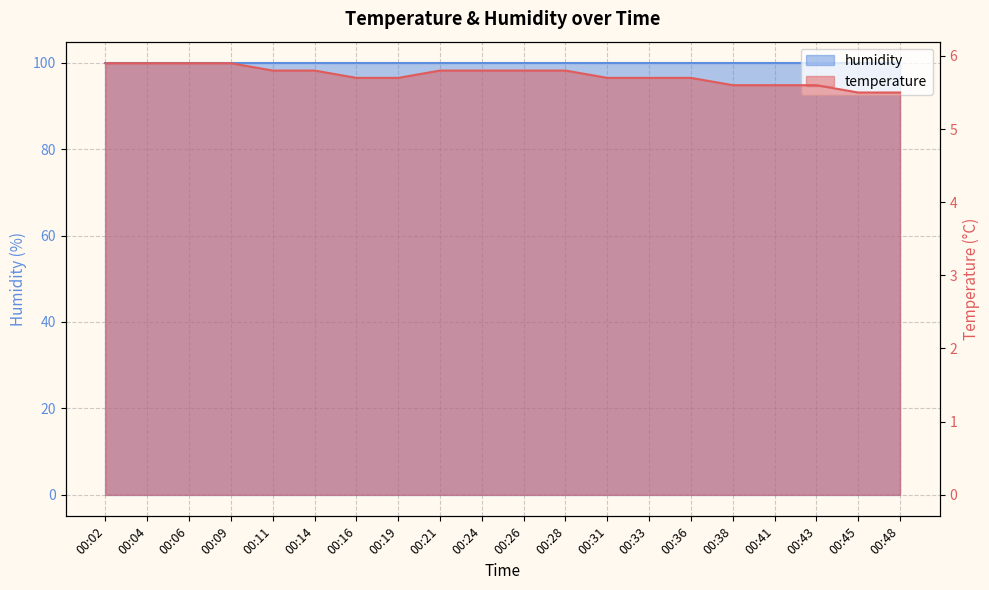

Does the chart display data point markers on the line(s)?

No